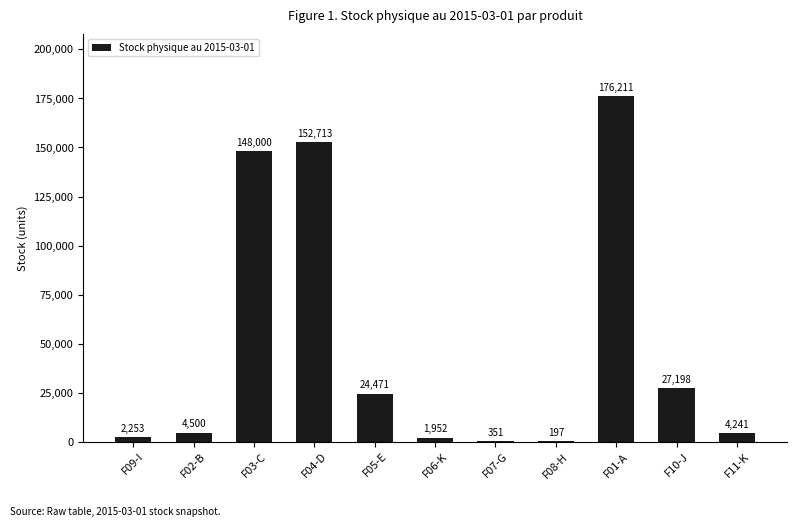

Which has a higher value, F11-K or F04-D?

F04-D